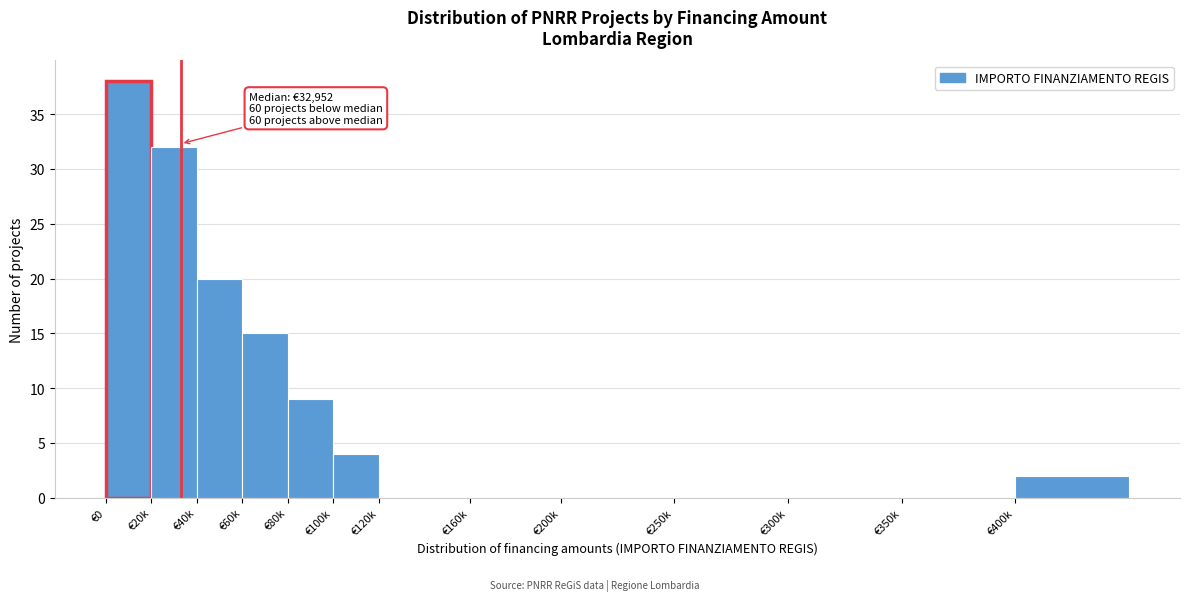

Reading left to right, extract all data points from this chart.

€0=38	€20k=32	€40k=20	€60k=15	€80k=9	€100k=4	€120k=0	€160k=0	€200k=0	€250k=0	€300k=0	€350k=0	€400k=2